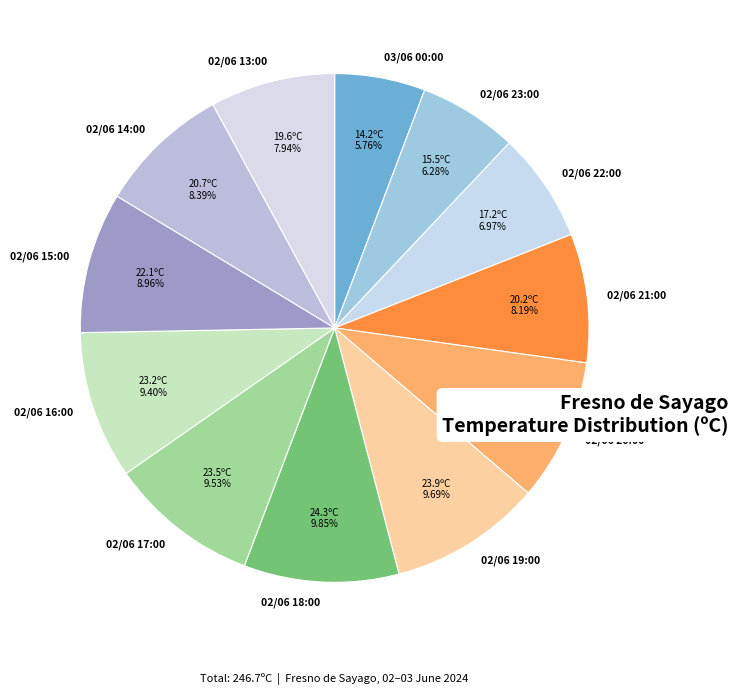

Does 02/06 22:00 account for over 50% of the chart?

No